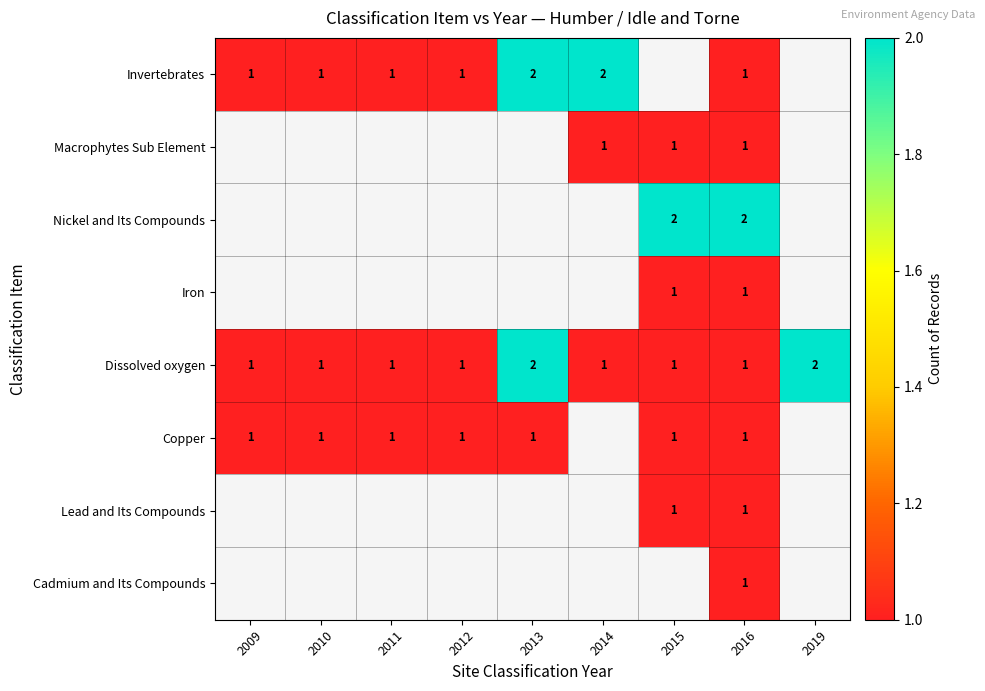

True or false: Nickel and Its Compounds has a value of 3 at 2015.

False